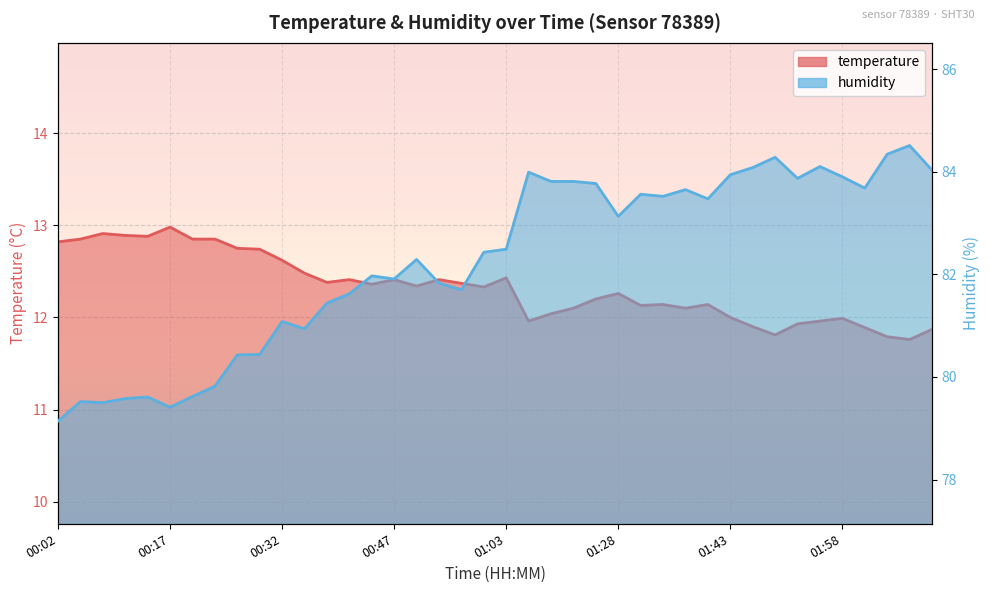

Is the value of humidity at 01:34 greater than the value of temperature at 01:25?

Yes